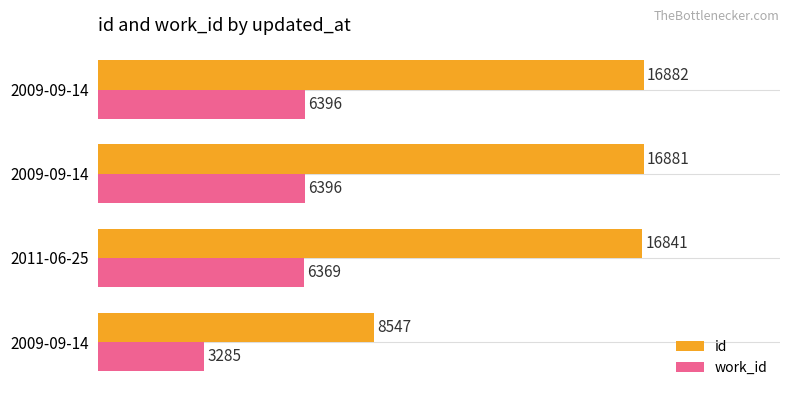

How many series are shown in this chart?

2